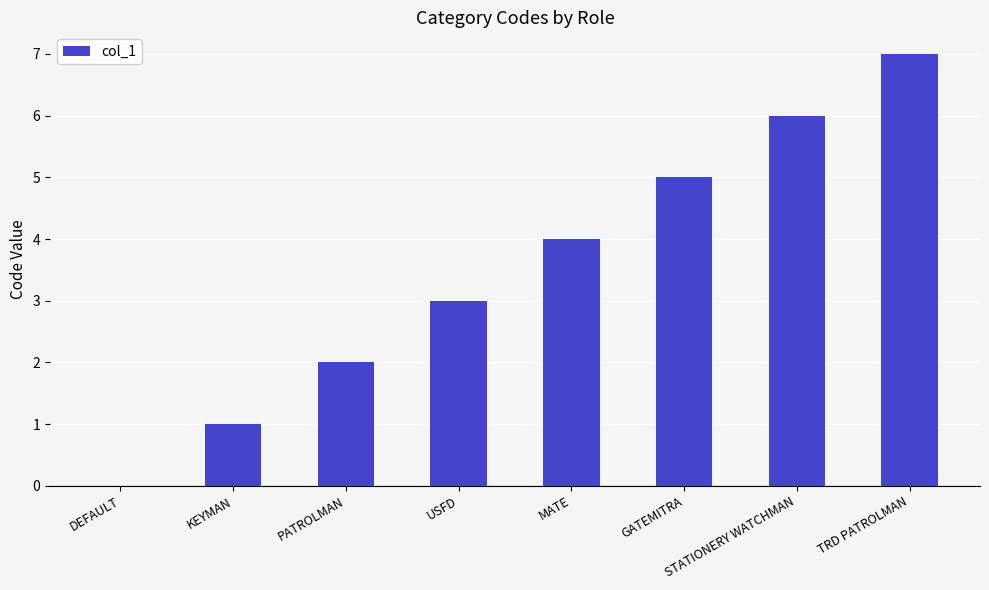

Where is the data nearest to the value 3?

USFD